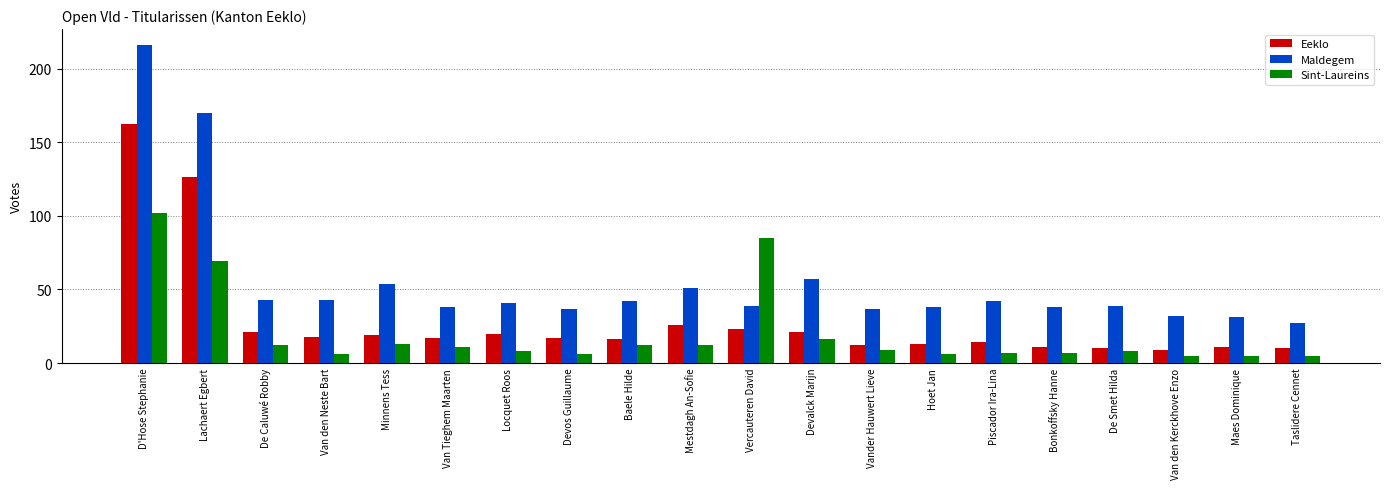

How many groups of bars are there?

20